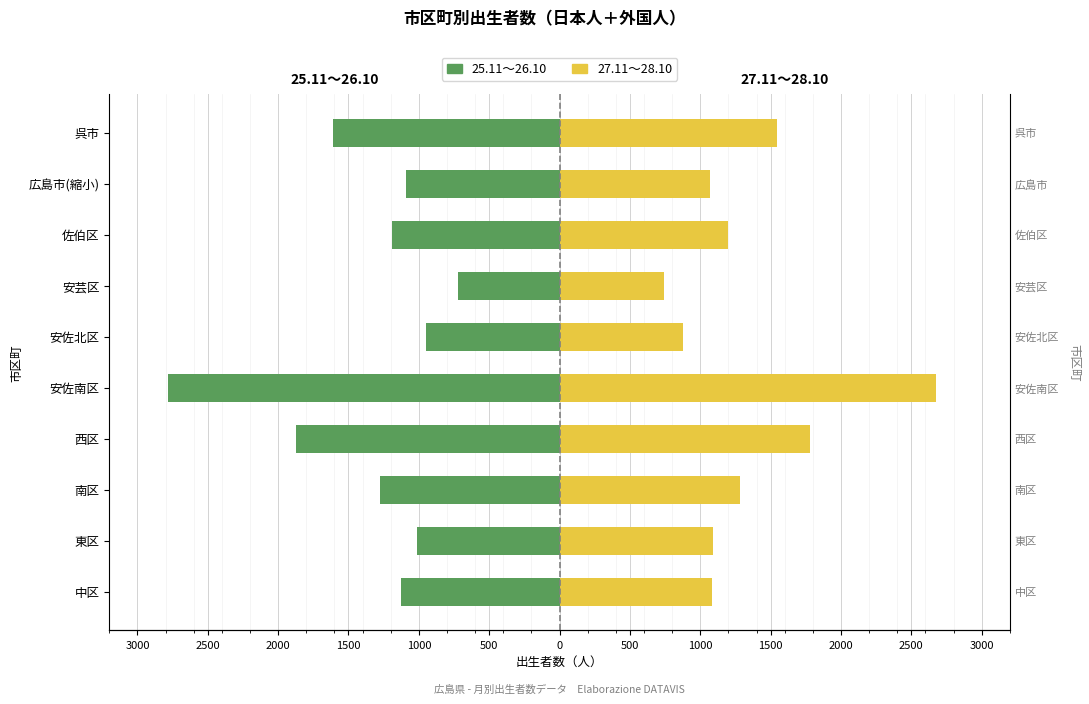

Reading left to right, extract all data points from this chart.

25.11～26.10: -1125	-1010	-1275	-1871	-2781	-947	-721	-1192	-1092	-1608
27.11～28.10: 1081	1090	1284	1781	2676	878	740	1195	1072	1547